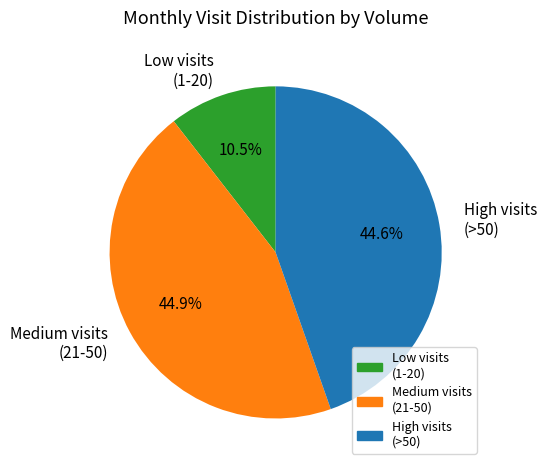

Which category has the smallest portion of the pie?

Low visits (1-20)